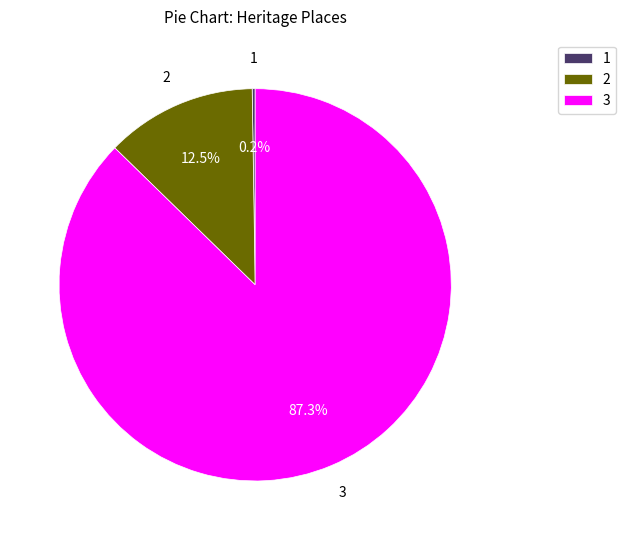

Which category has the biggest portion of the pie?

3